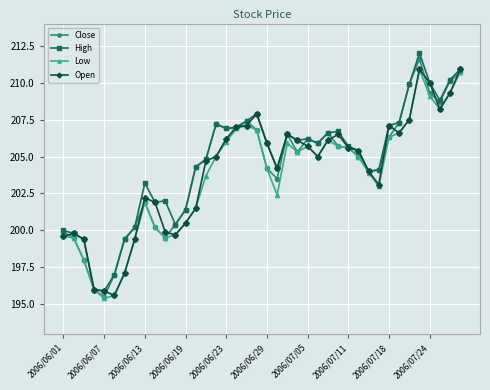

True or false: Close has more than 1 interior local peaks.

True